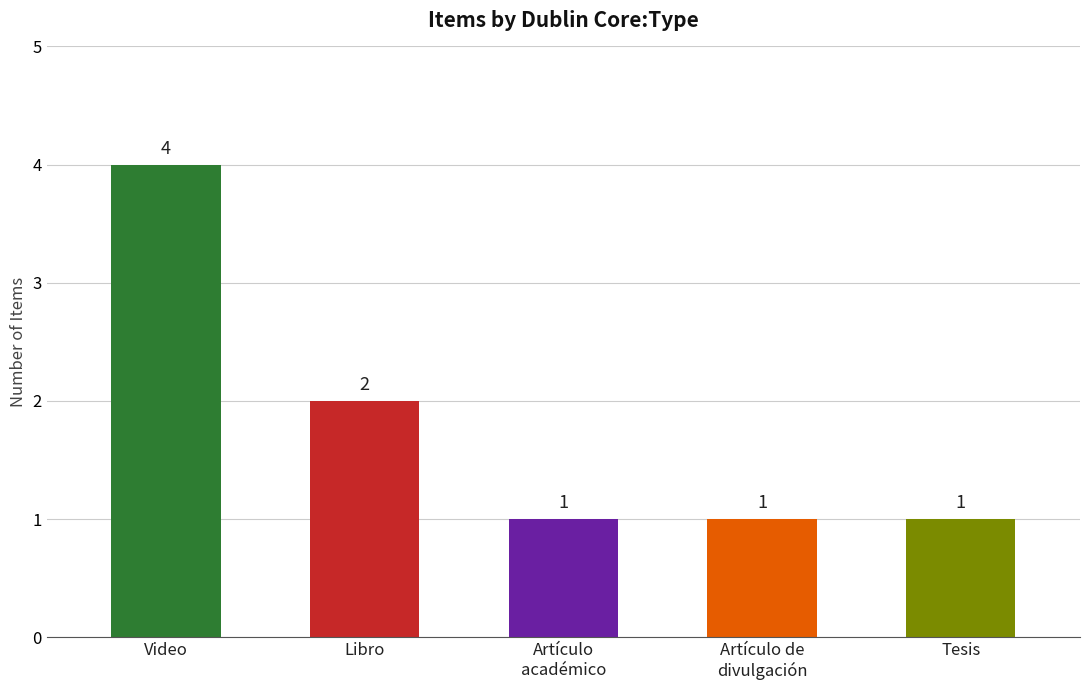

What is the change in value from Video to Tesis?

-3